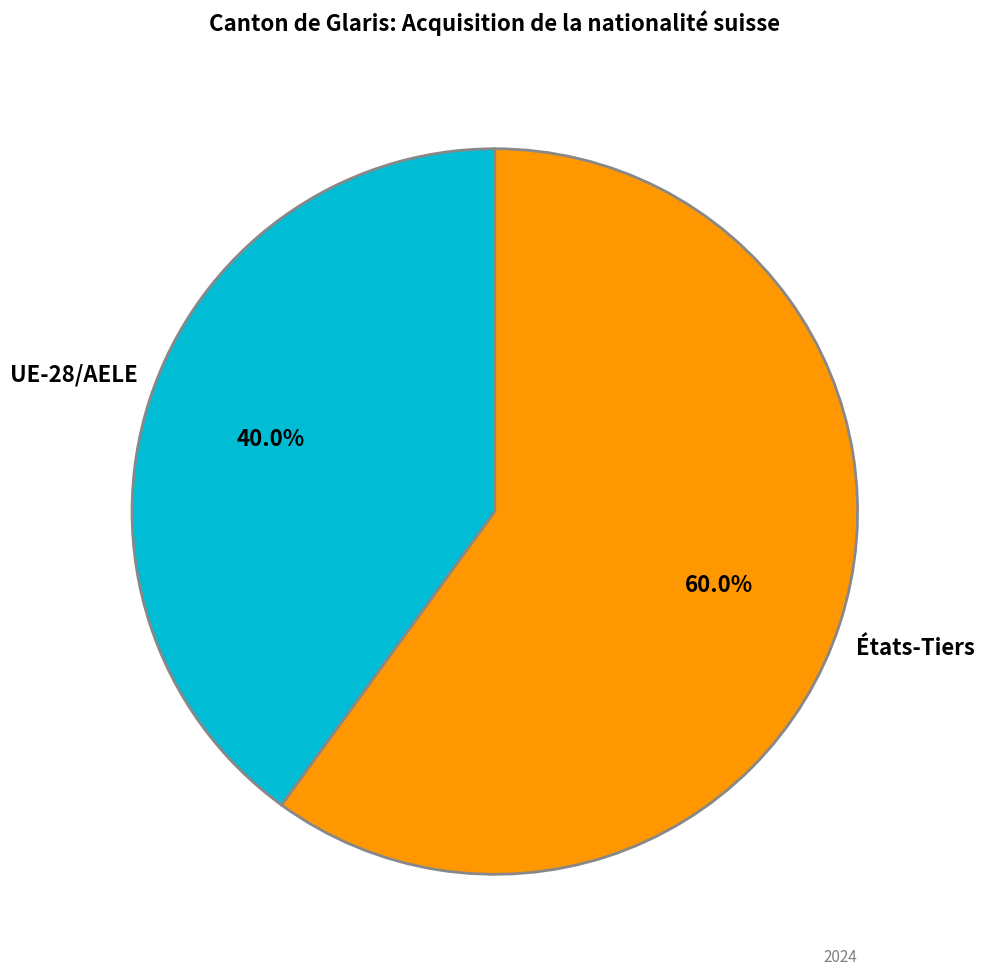

To the nearest percent, what is the average slice percentage?

50%